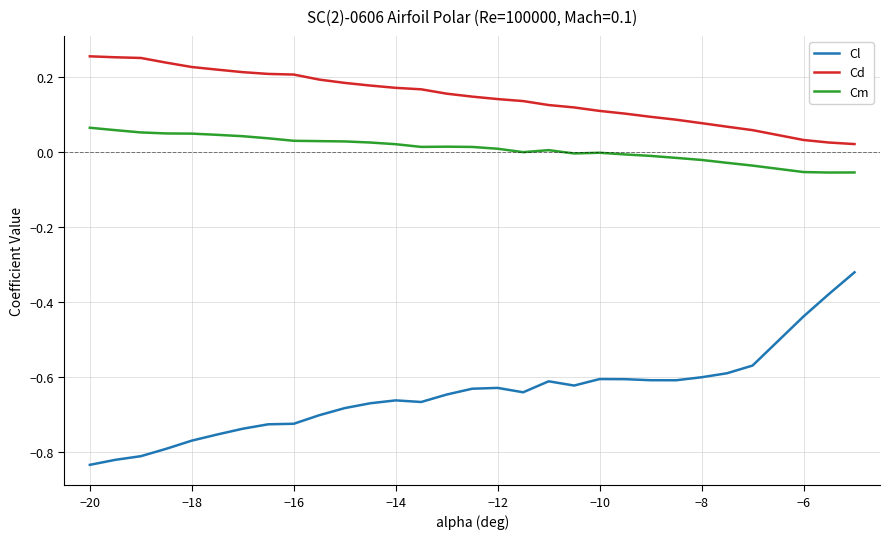

True or false: Cm and Cd cross at least once.

False